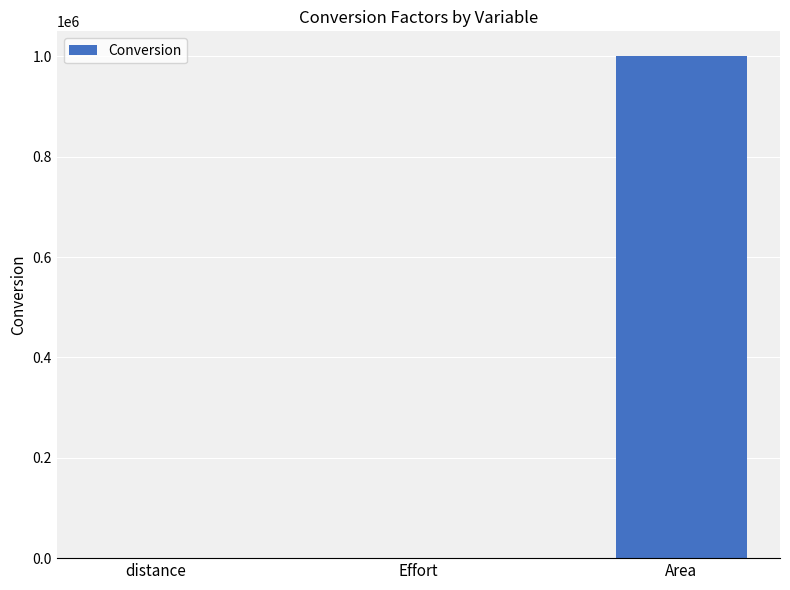

Which has a higher value, Area or distance?

Area